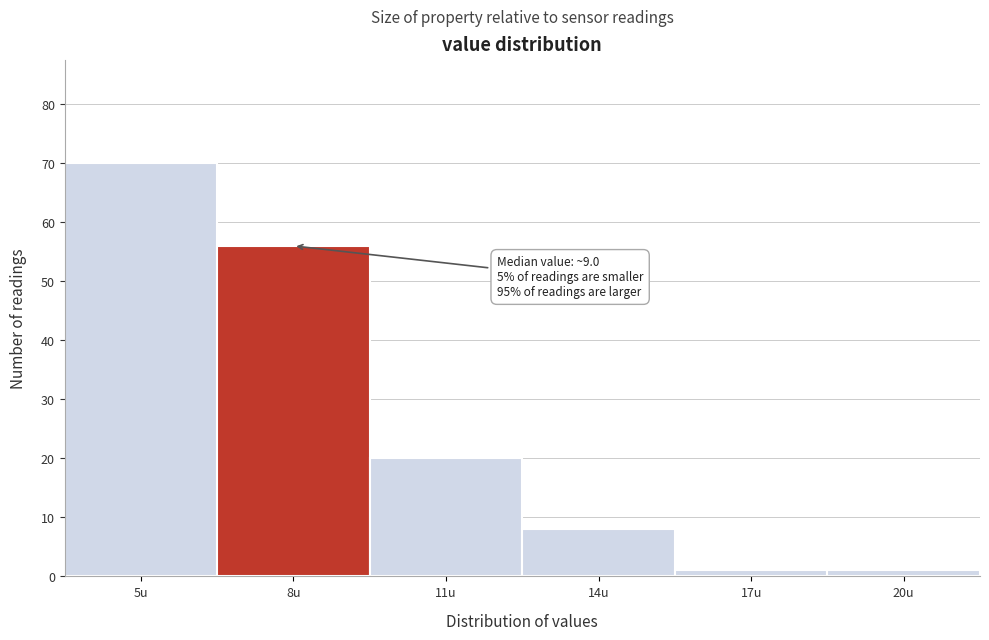

Reading left to right, transcribe all the data shown in this chart.

70	56	20	8	1	1